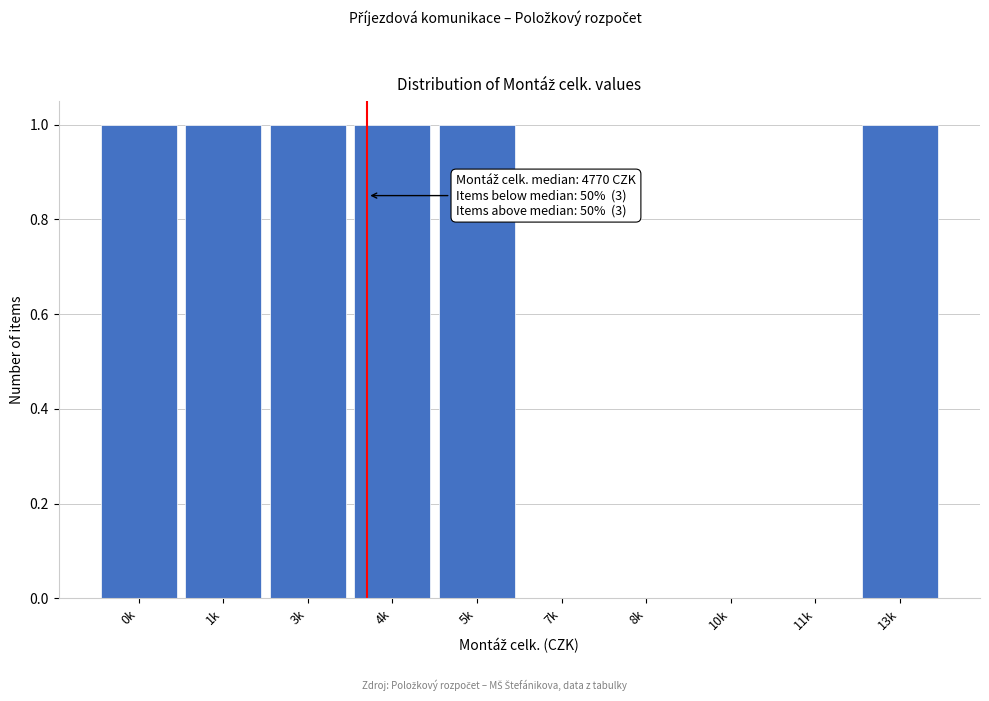

Reading left to right, what are all the values shown in this chart?

0k=1	1k=1	3k=1	4k=1	5k=1	7k=0	8k=0	10k=0	11k=0	13k=1